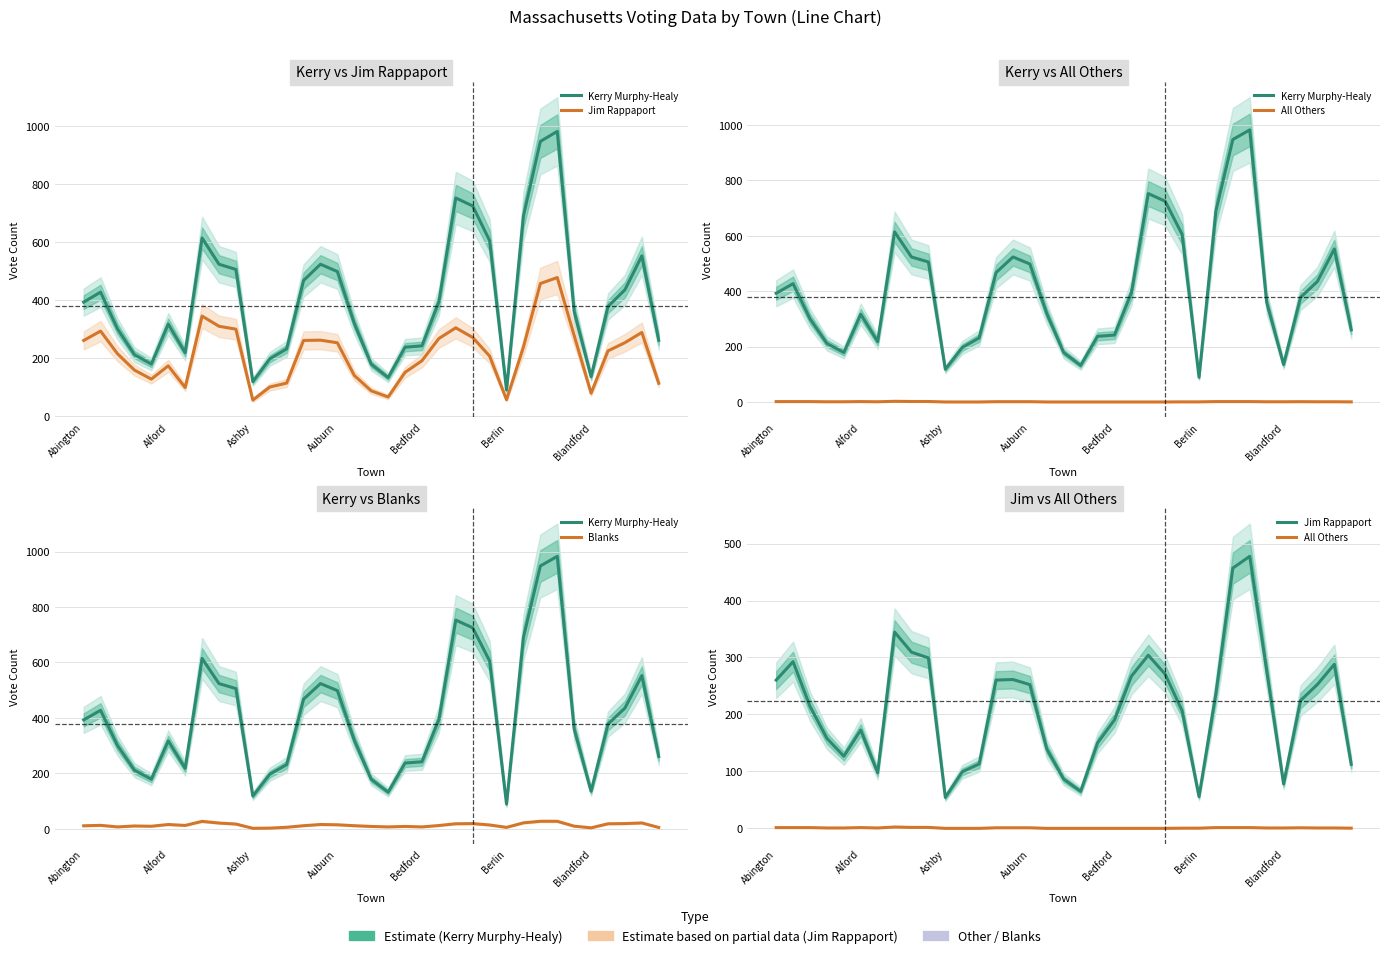

Is it true that Jim Rappaport equals 101.6 at Auburn?

False